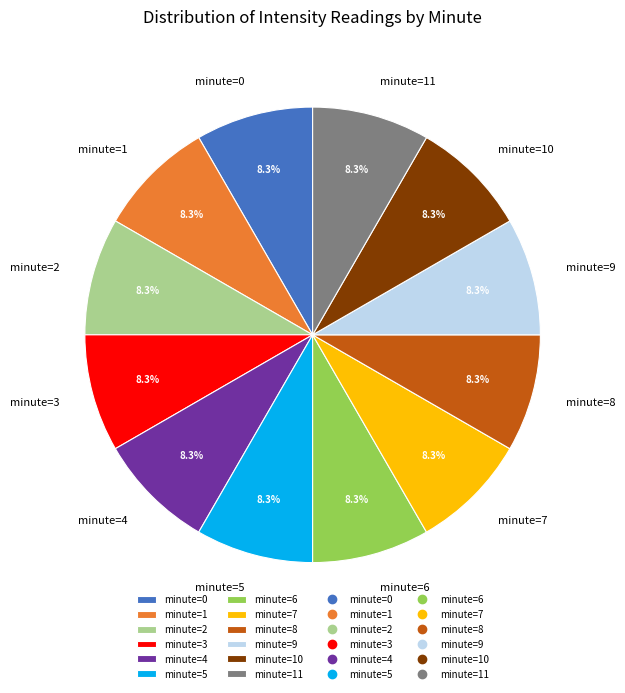

What percentage is NOT represented by minute=11?

91.7%